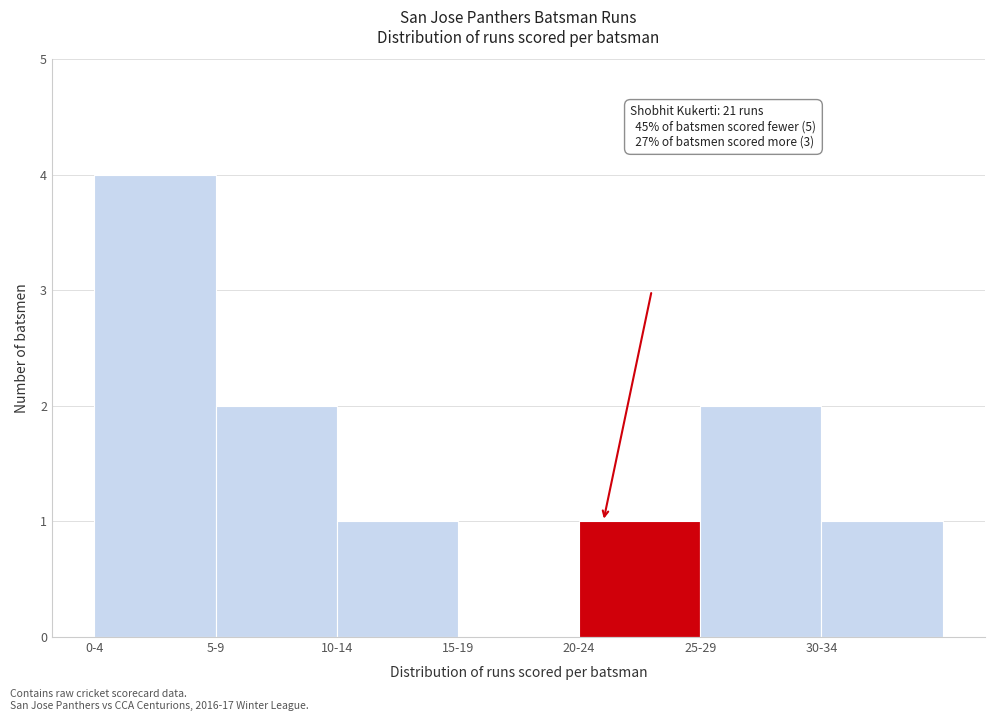

Reading left to right, extract all data points from this chart.

0-4=4	5-9=2	10-14=1	15-19=0	20-24=1	25-29=2	30-34=1